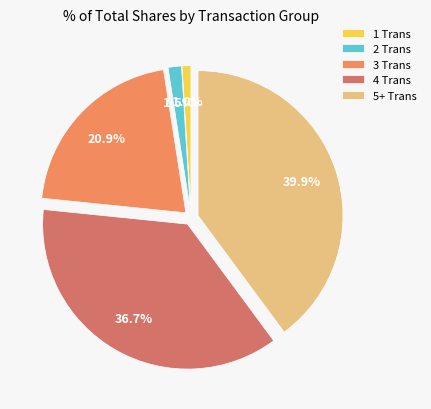

Between 3 Trans and 1 Trans, which is larger?

3 Trans